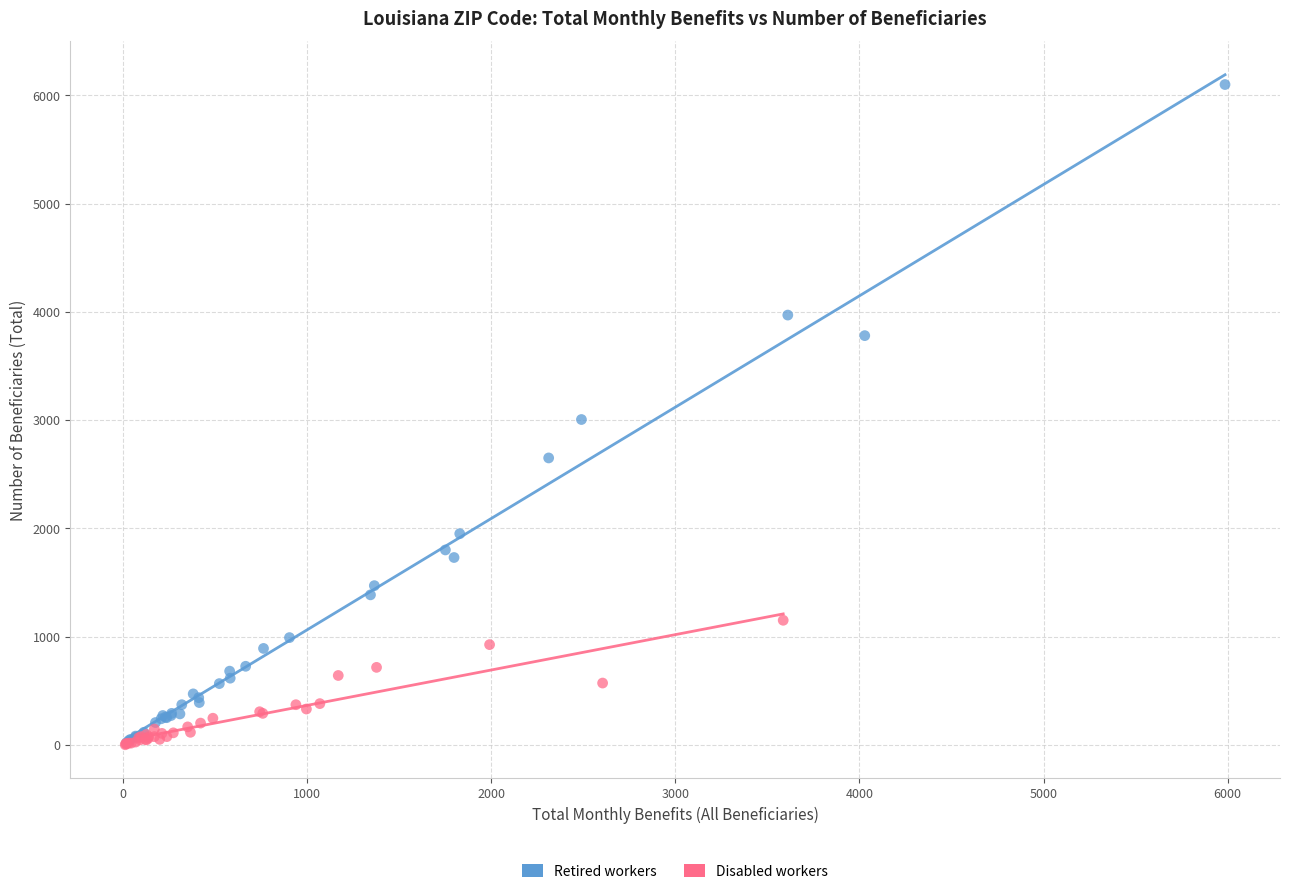

Which series has the largest Y range (max minus min)?

Retired workers